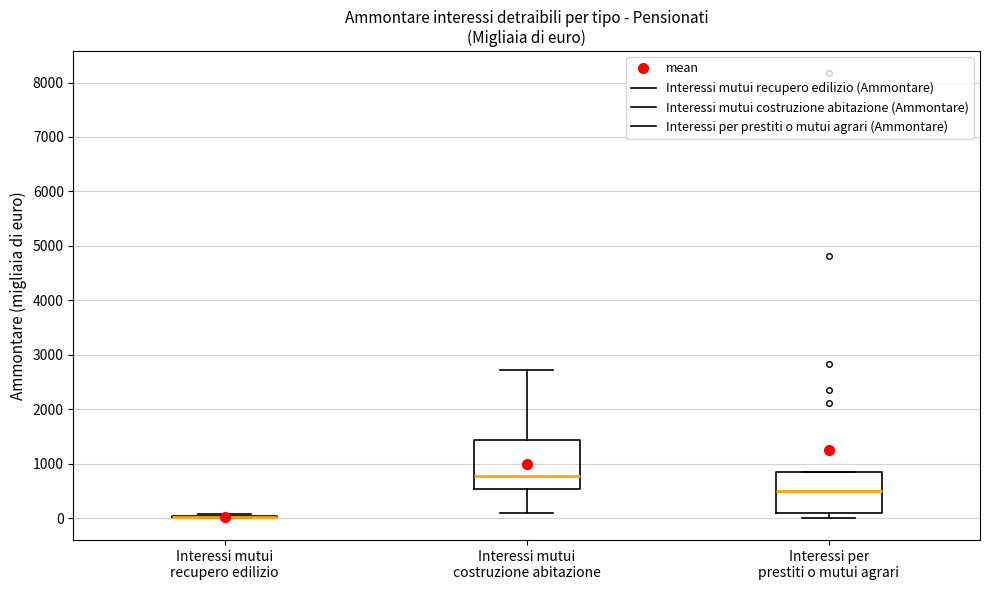

Which box is the tallest, from its lower edge to its upper edge?

Interessi mutui costruzione abitazione